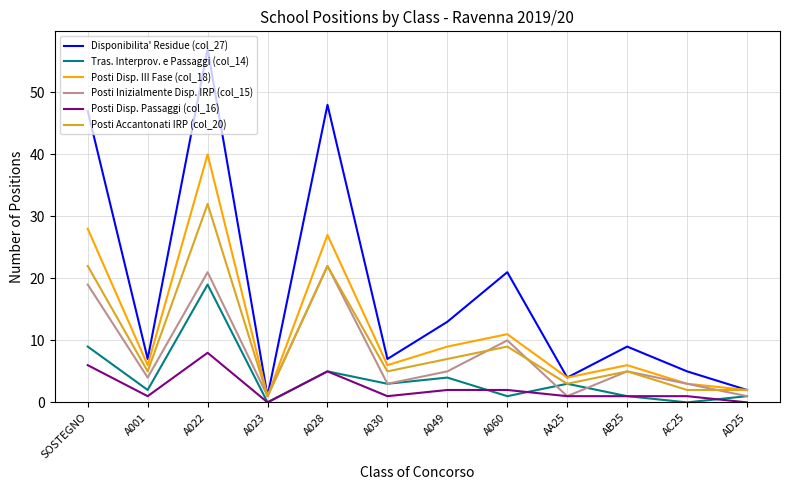

Where is the first local minimum for Posti Inizialmente Disp. IRP (col_15)?

A001